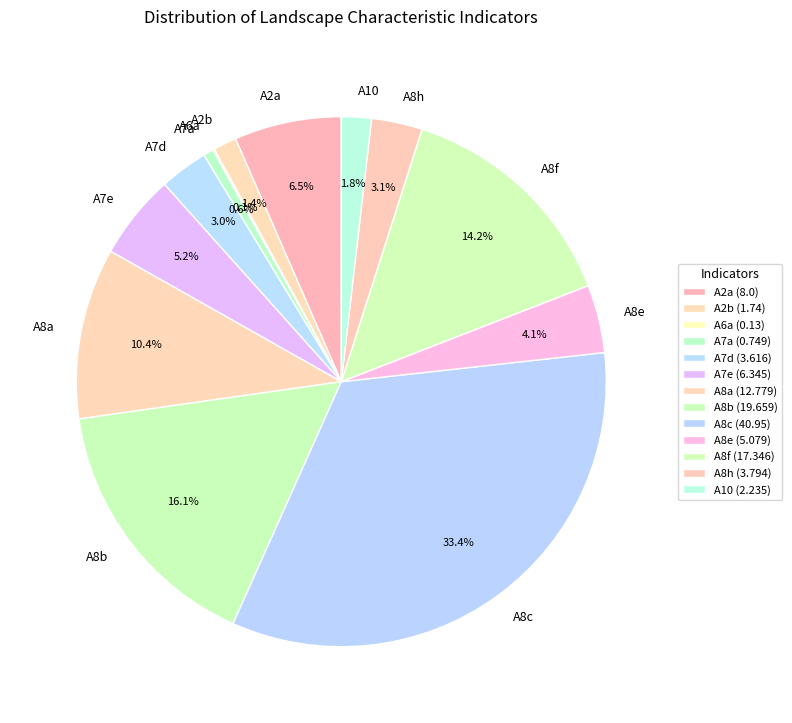

To the nearest percent, what percentage of the pie is A7a?

1%